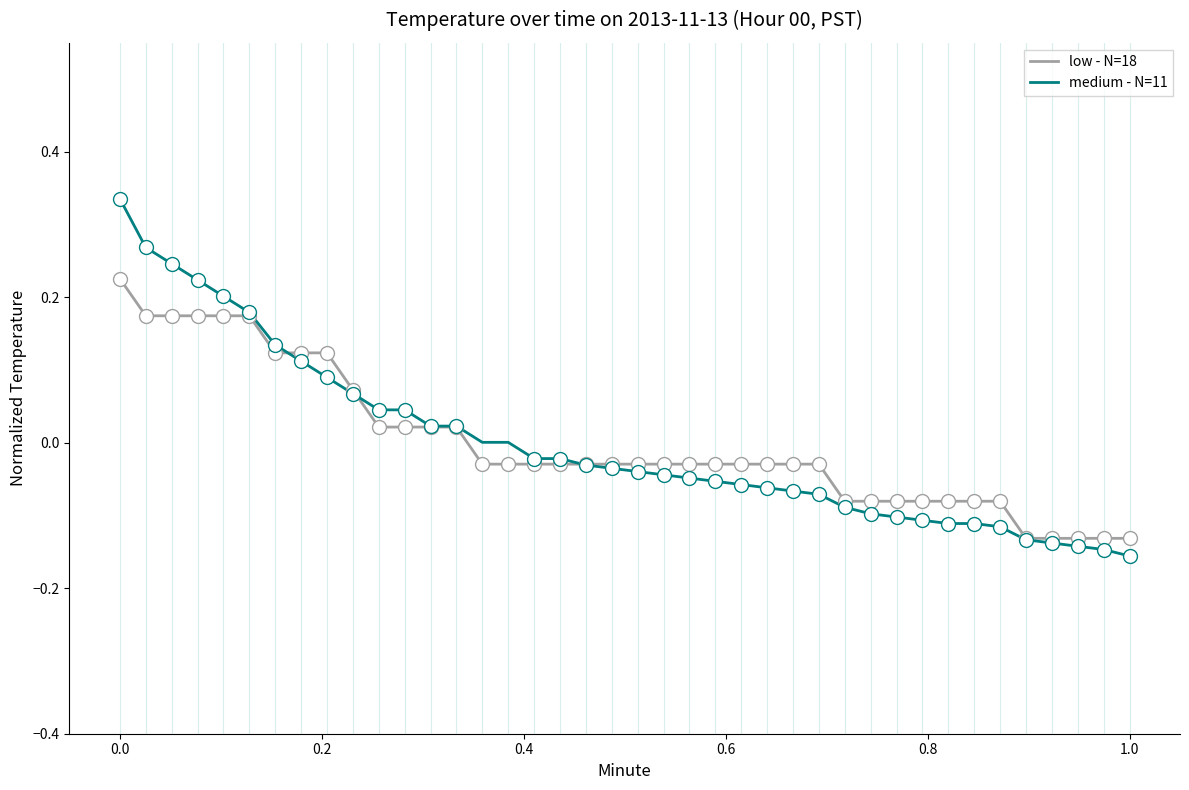

List the series in order of their peak value, lowest first.

low - N=18, medium - N=11